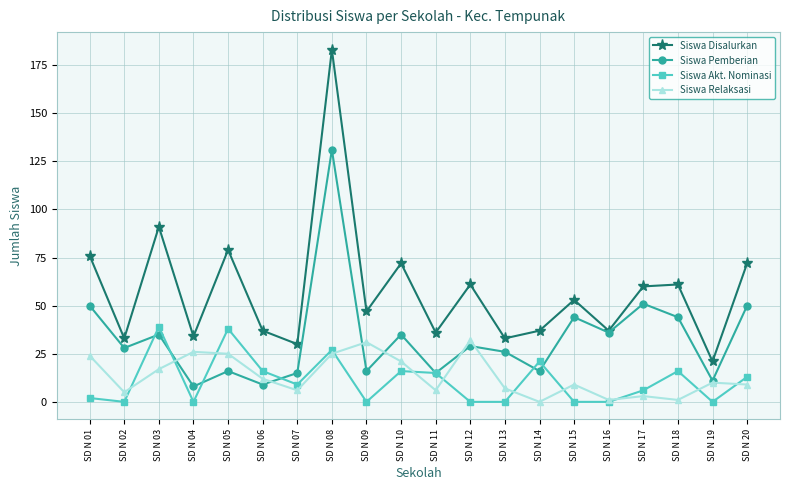

What is the greatest value displayed?

183